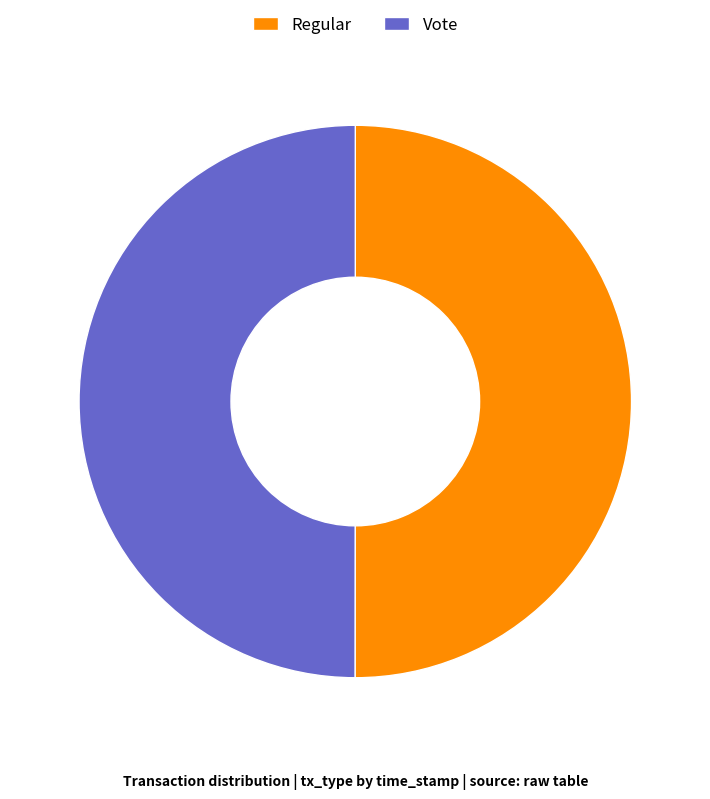

The Regular slice represents 45% of the pie. True or false?

False